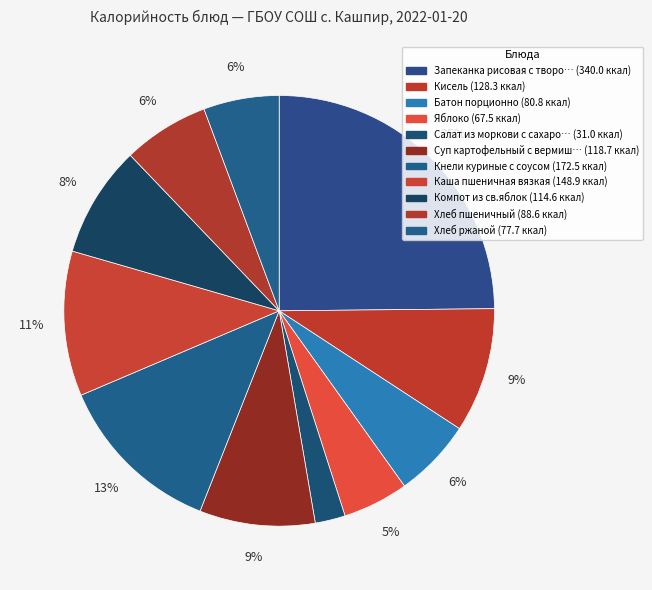

How many slices are in this pie chart?

11